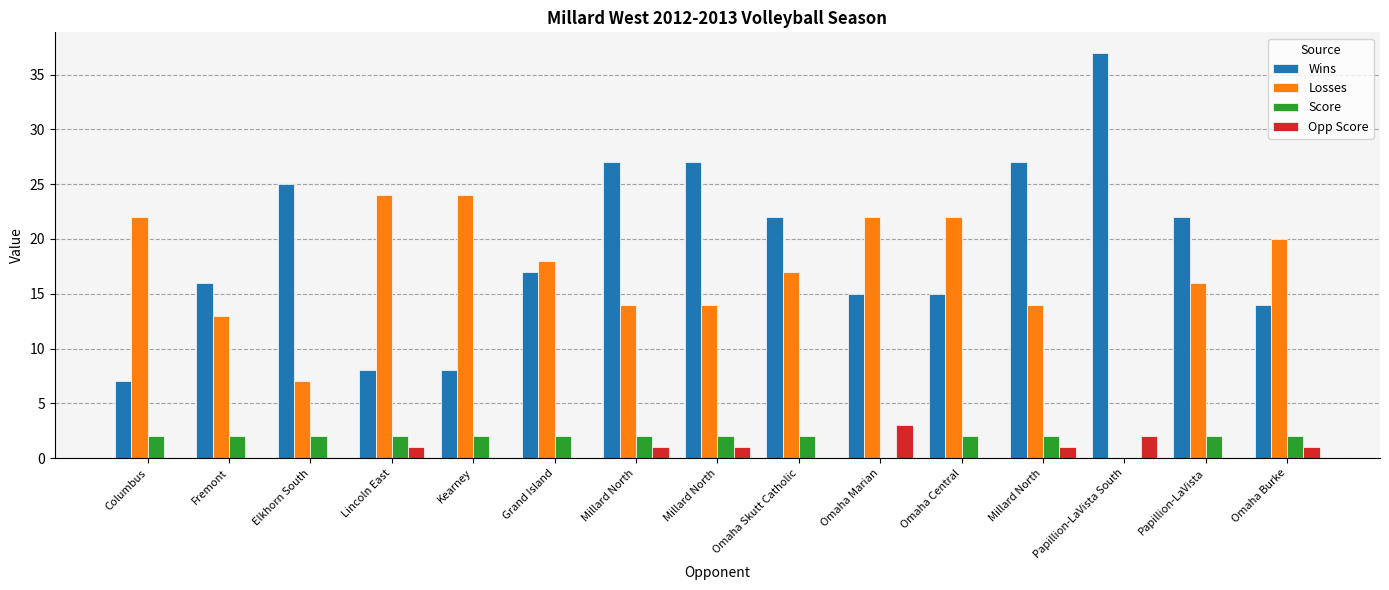

How many series are shown in this chart?

4